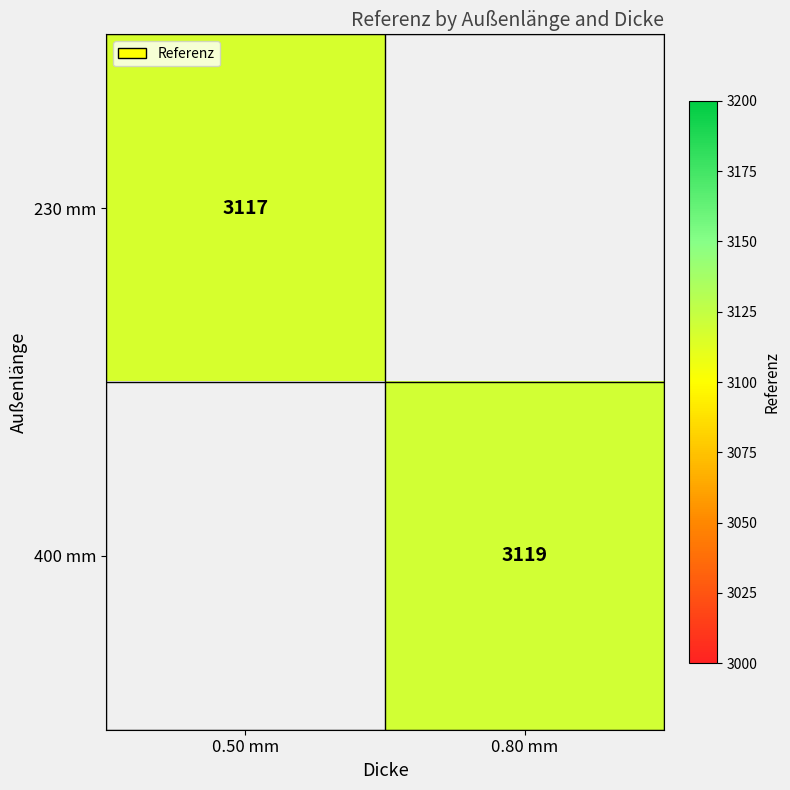

Is it true that 230 mm equals 3117 at 0.50 mm?

True